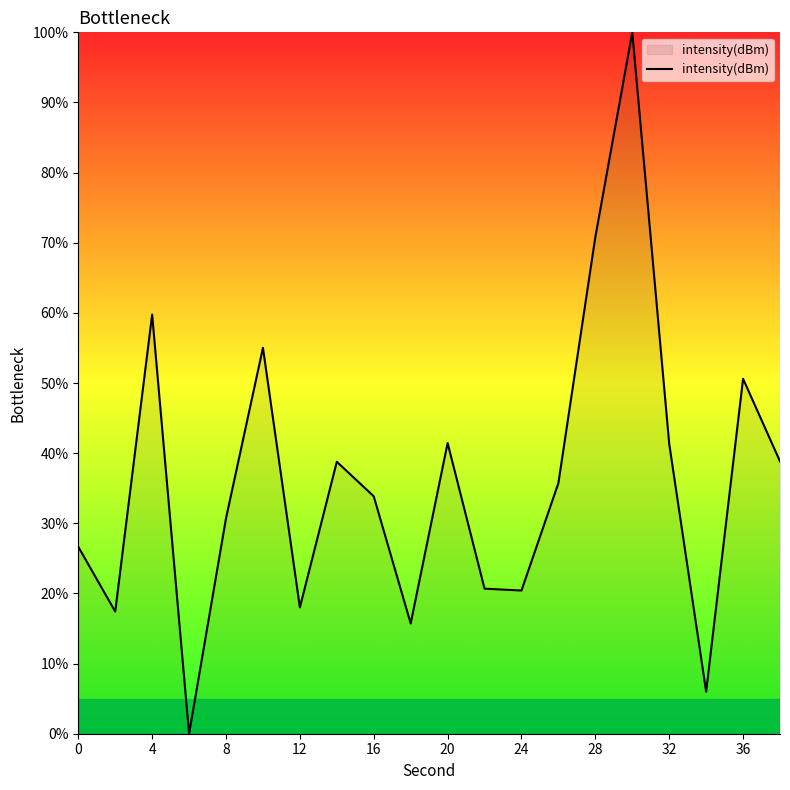

What is the maximum value shown in the chart?

100.0